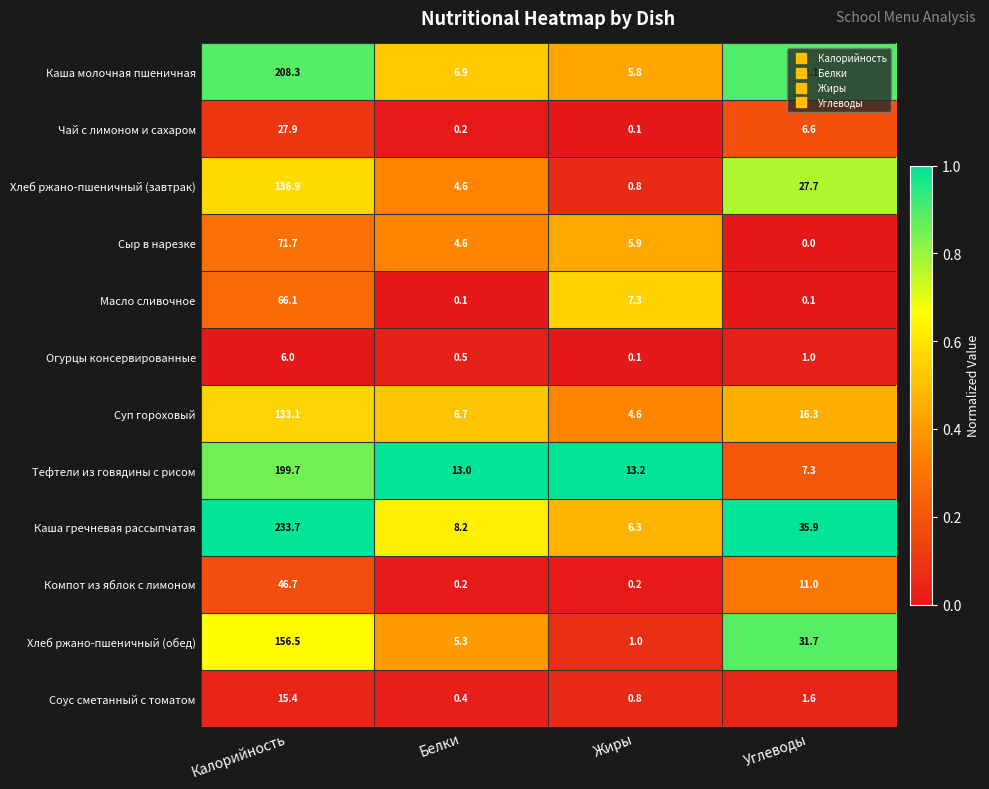

At how many categories does at least one series exceed 0?

4